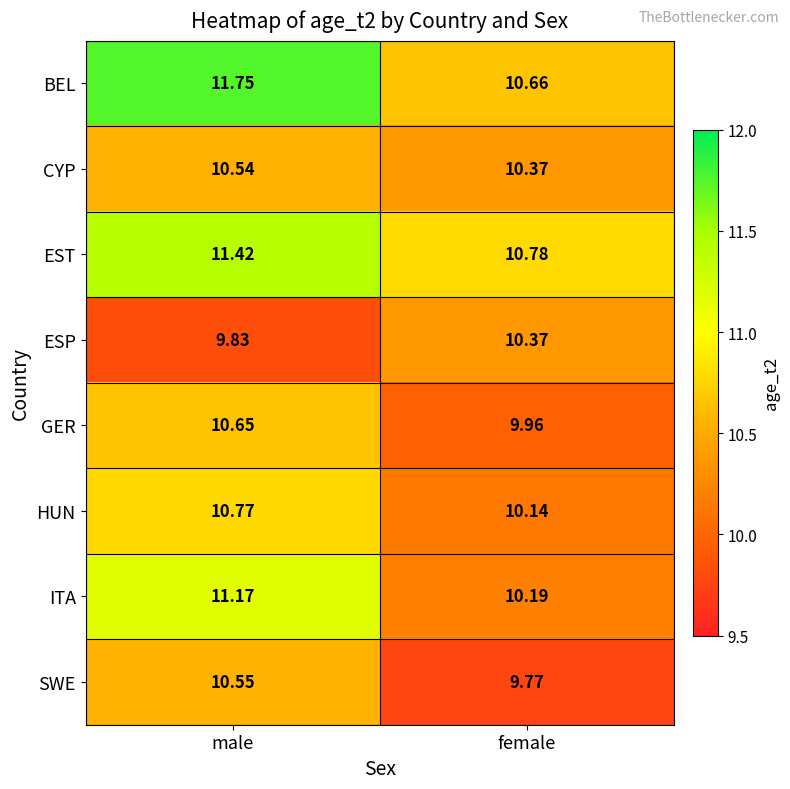

Where is ITA nearest to the value 10?

female